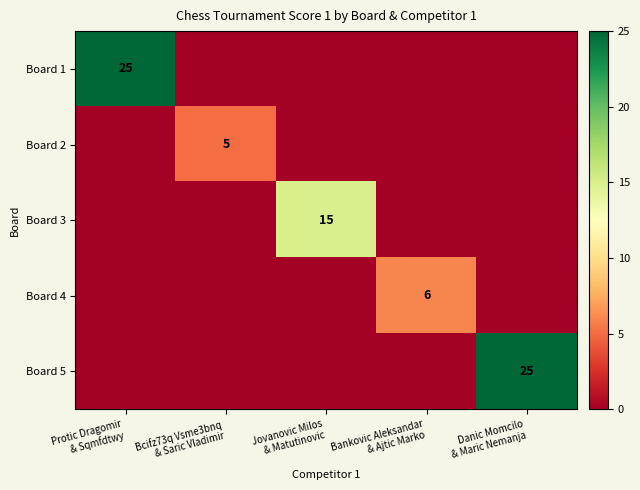

Is the value of Board 1 at Protic Dragomir & Sqmfdtwy greater than the value of Board 4 at Protic Dragomir & Sqmfdtwy?

Yes